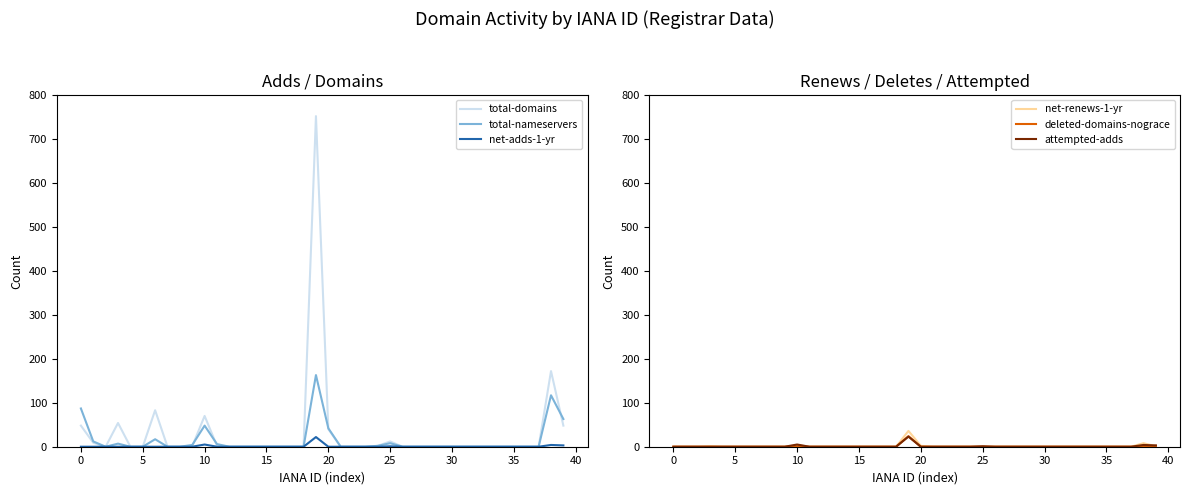

What is the highest value of the total-nameservers series?

163